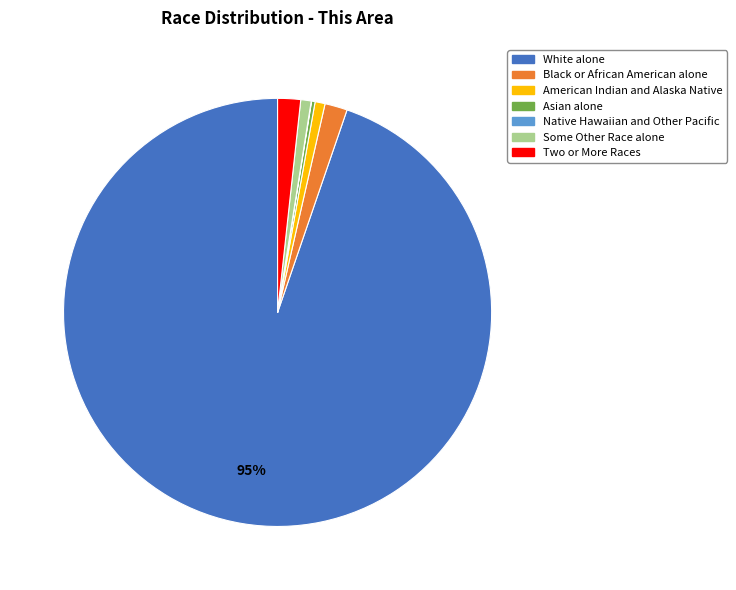

Is the sum of Black or African American alone and American Indian and Alaska Native greater than half?

No